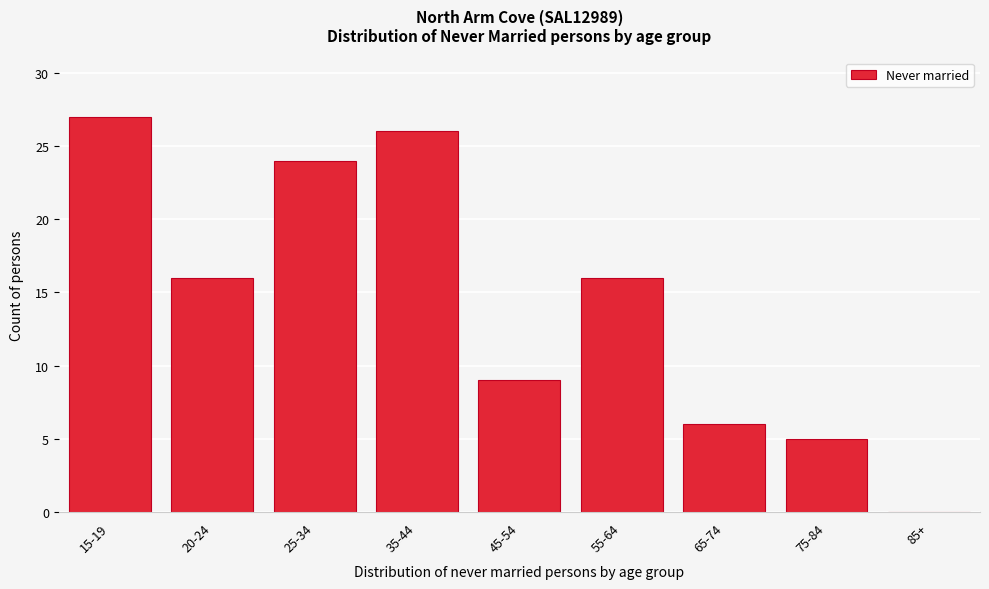

Reading right to left, list all the values displayed in this chart.

85+=0	75-84=5	65-74=6	55-64=16	45-54=9	35-44=26	25-34=24	20-24=16	15-19=27